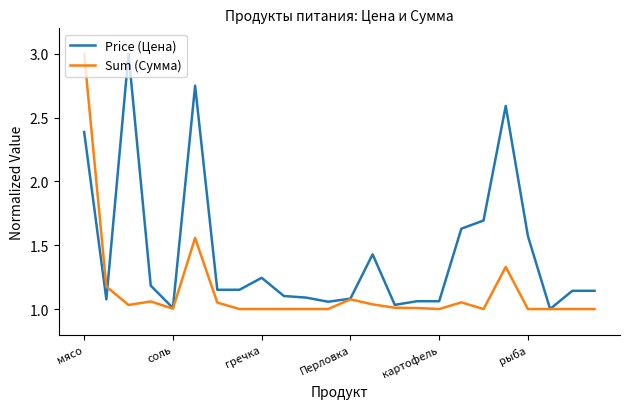

What is the highest value of the Sum (Сумма) series?

3.0